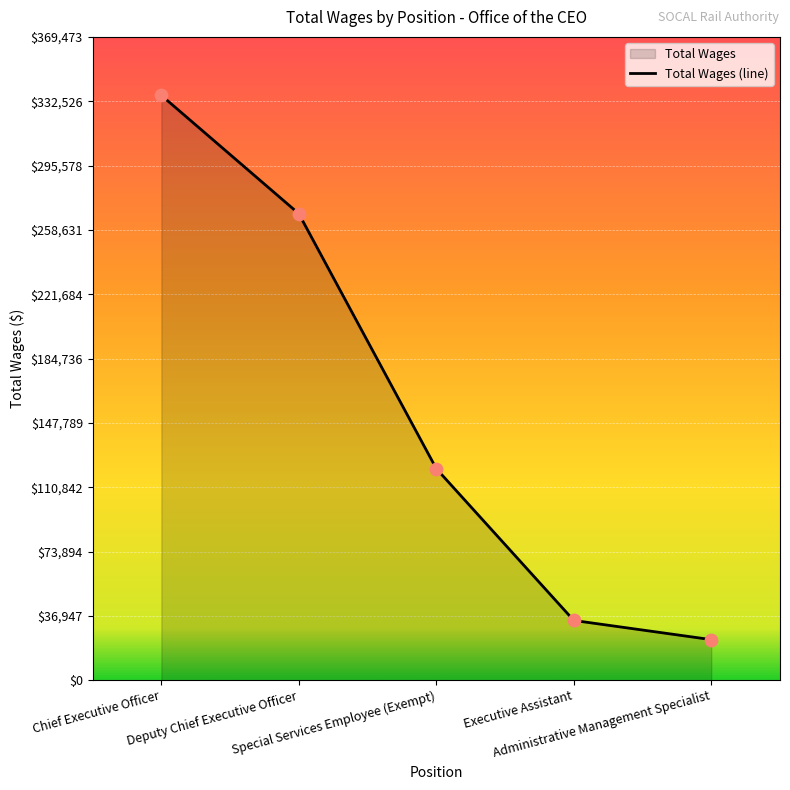

What is the change in value from Chief Executive Officer to Executive Assistant?

-301569